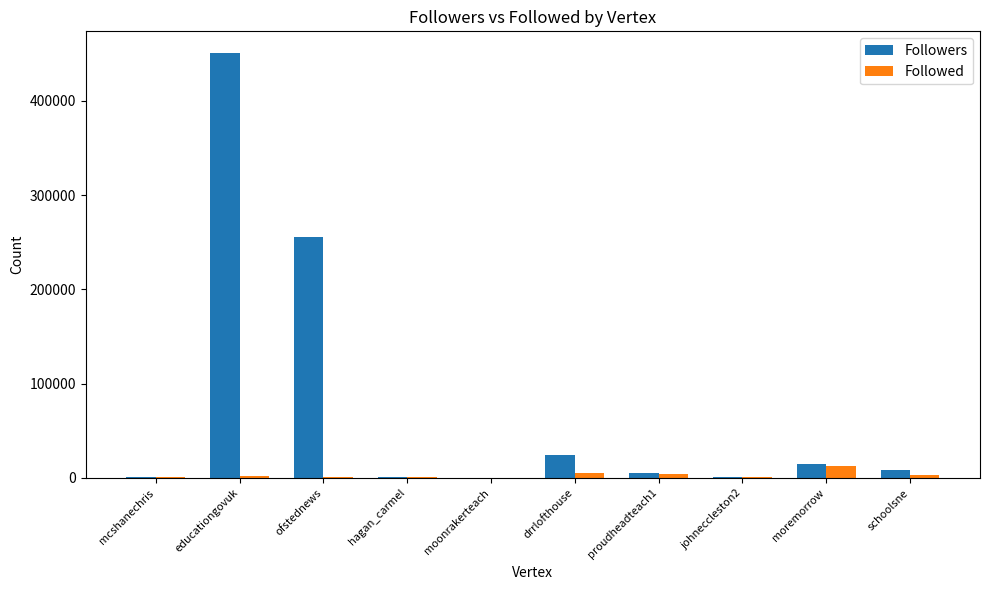

The Followers series shows 800244 at educationgovuk. True or false?

False